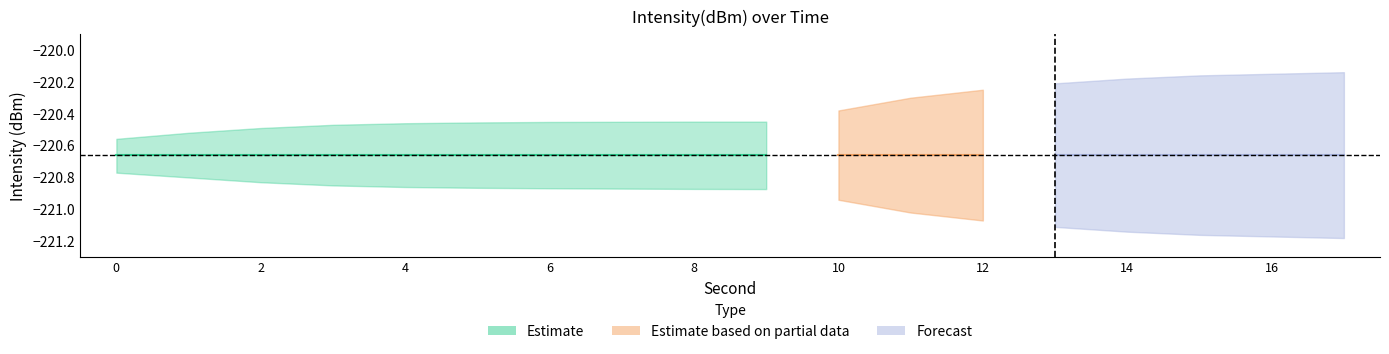

True or false: minute and second cross at least once.

False